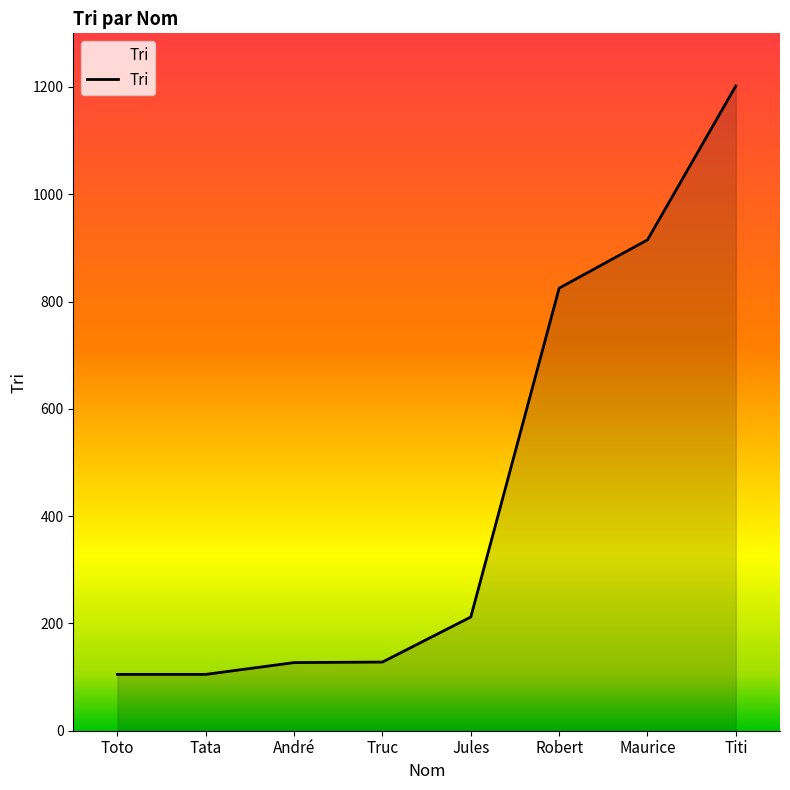

Does the chart display data point markers on the line(s)?

No